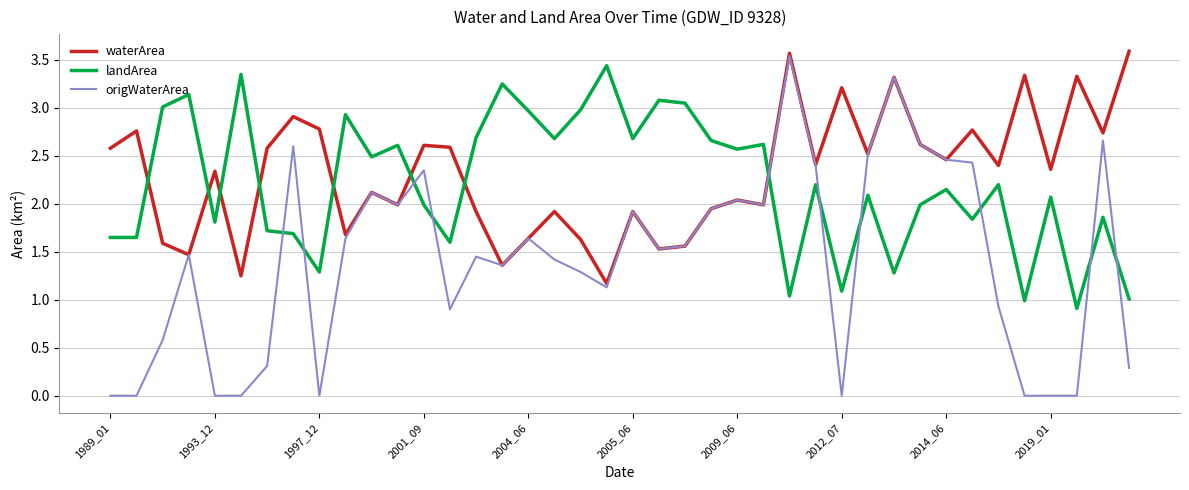

Which series has the widest spread of values?

origWaterArea